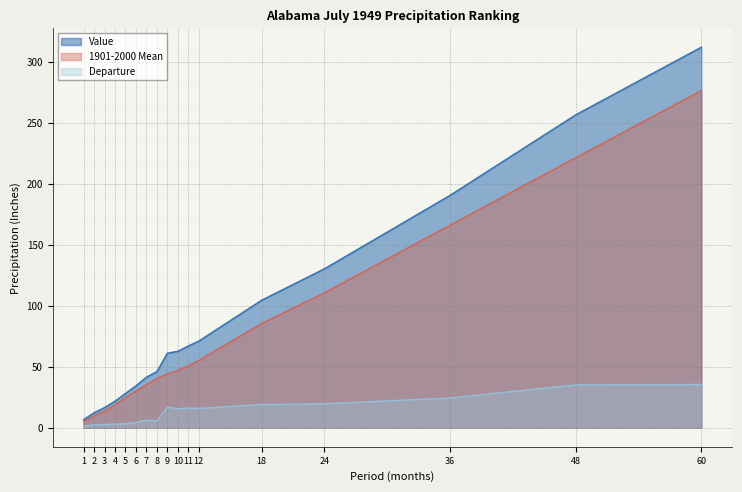

Where is Value nearest to the value 159?

24